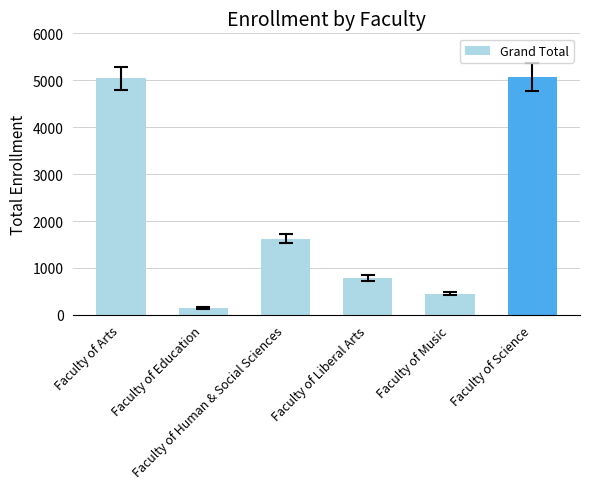

Approximately how many times larger is the value at Faculty of Liberal Arts compared to Faculty of Education?

5.7